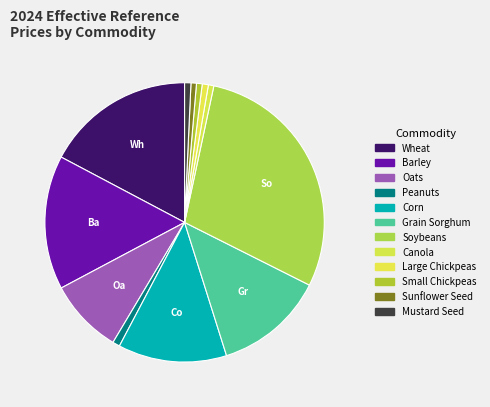

What percentage do Grain Sorghum and Sunflower Seed together represent?

13.4%